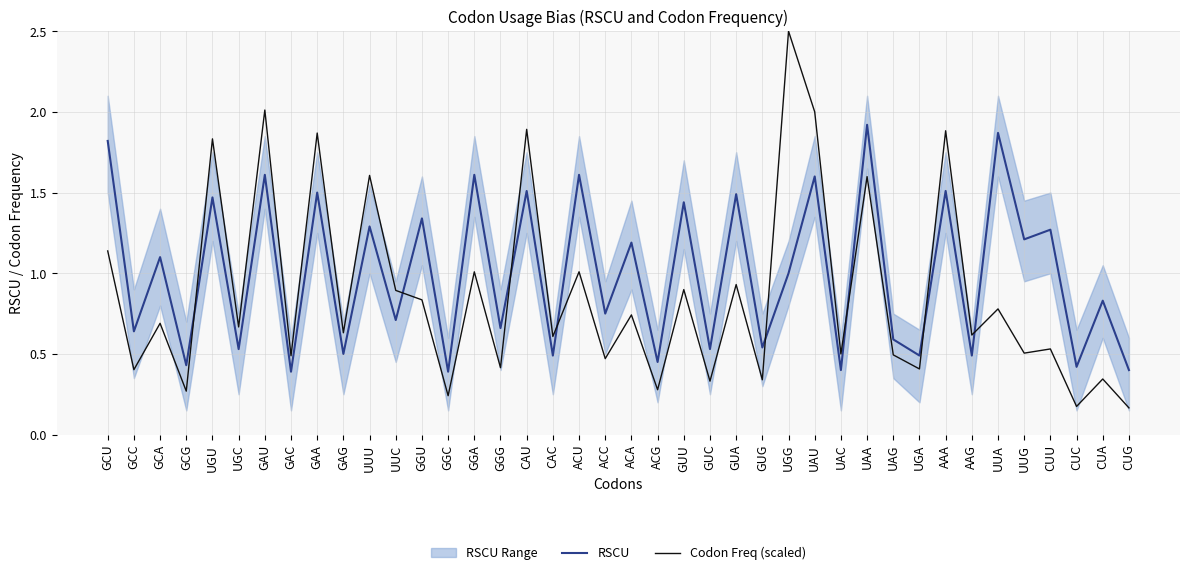

Rank the series at ACA from lowest to highest value.

Codon Freq (scaled), RSCU